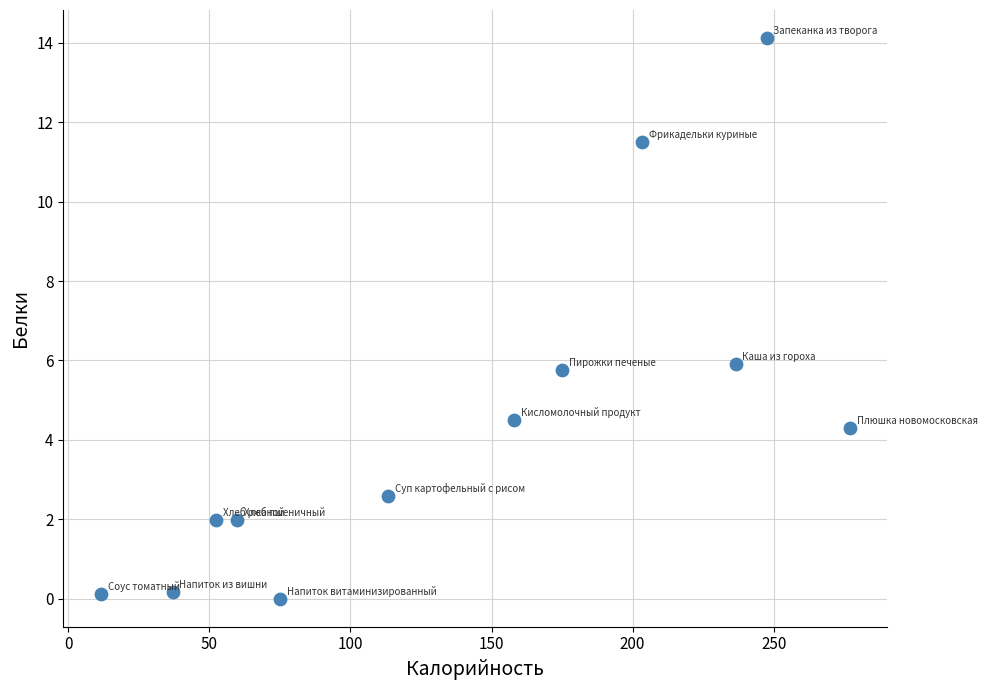

What is the average X value?

137.2